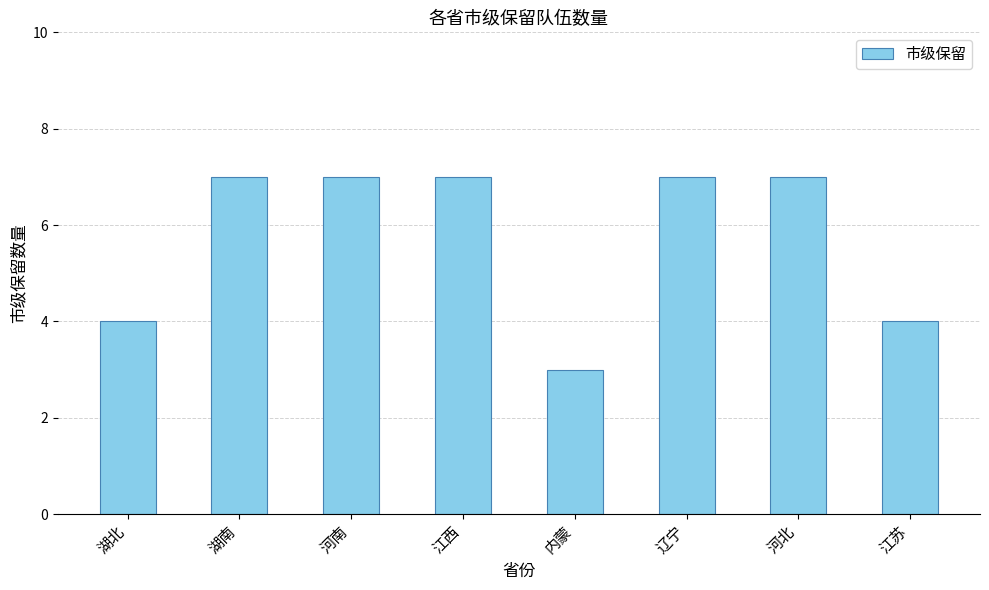

True or false: the data shows 3 at 内蒙.

True